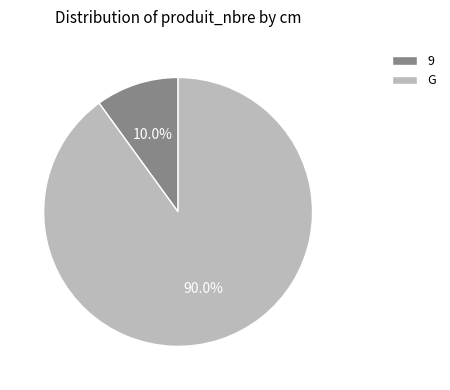

Combined, do G and 9 account for over 50%?

Yes